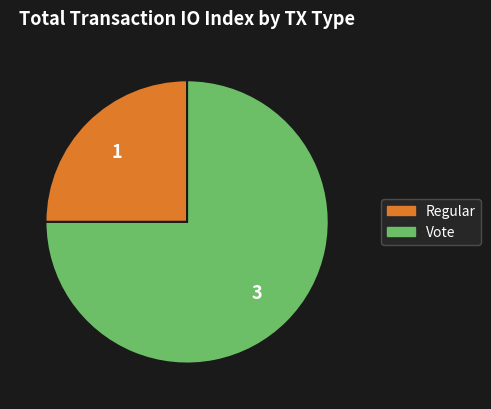

True or false: Regular accounts for 12% of the total.

False